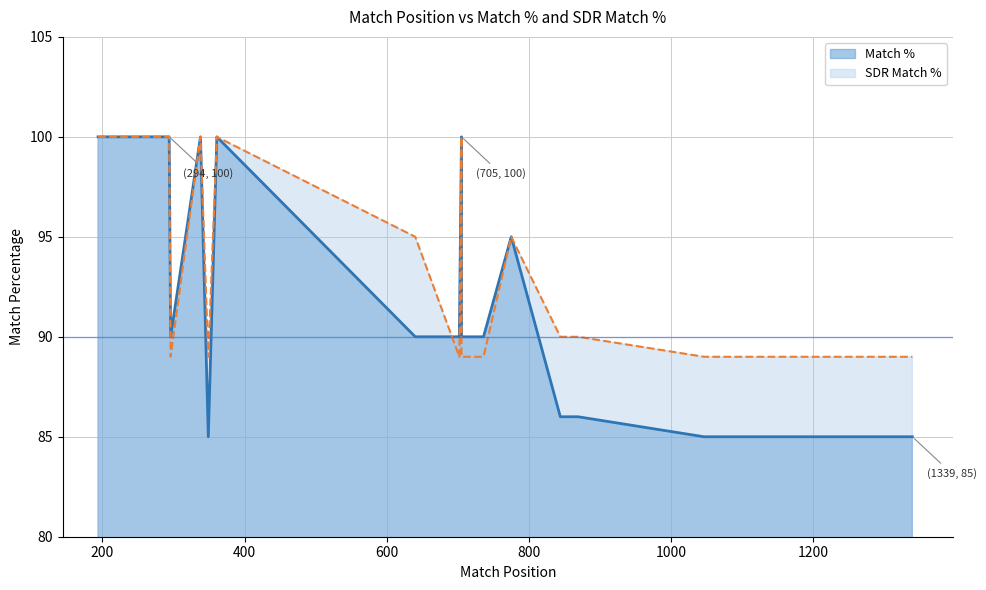

What is the value of the SDR Match % point at the 12th from the left?

90